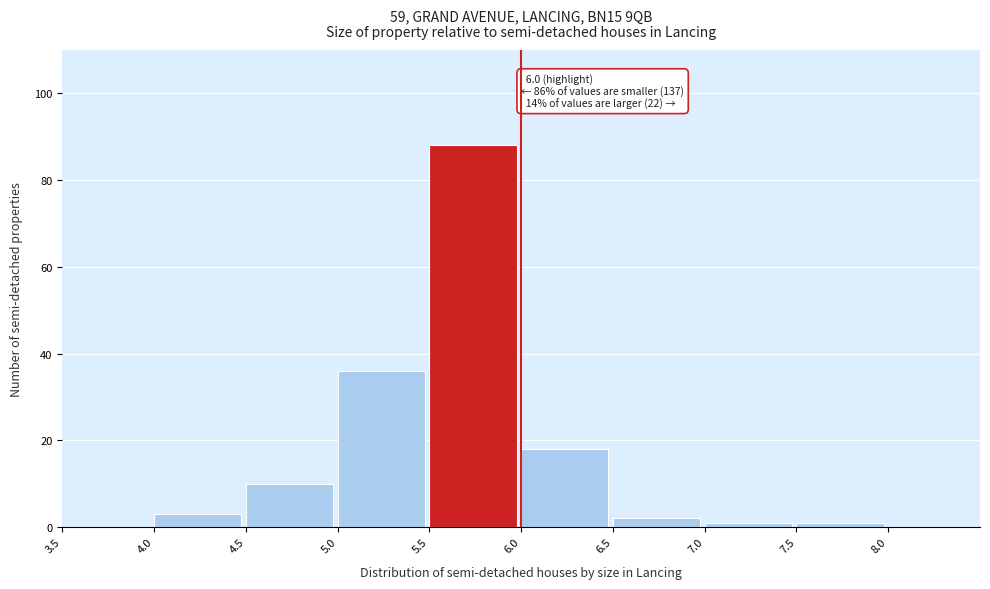

Over which range of the x-axis is the bar tallest?

5.5 to 6.0